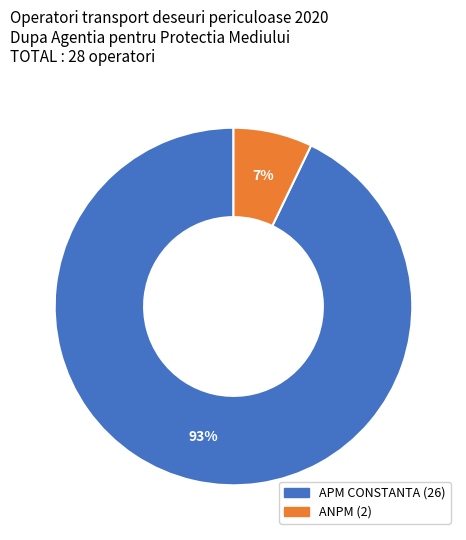

Between ANPM and APM CONSTANTA, which is larger?

APM CONSTANTA